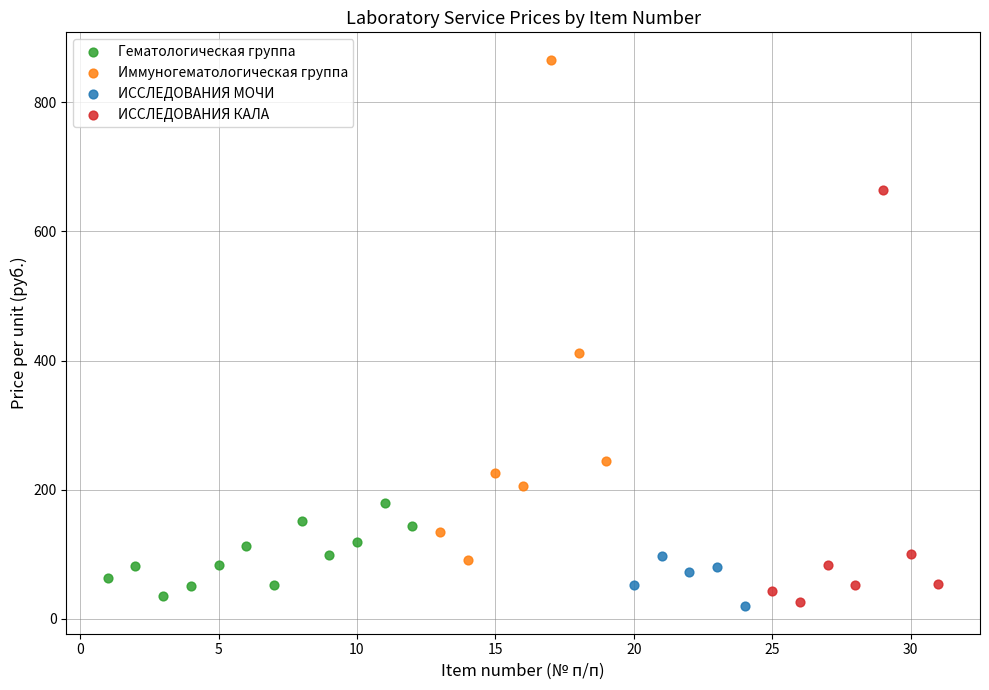

Which series has the widest spread of Y values?

Иммуногематологическая группа